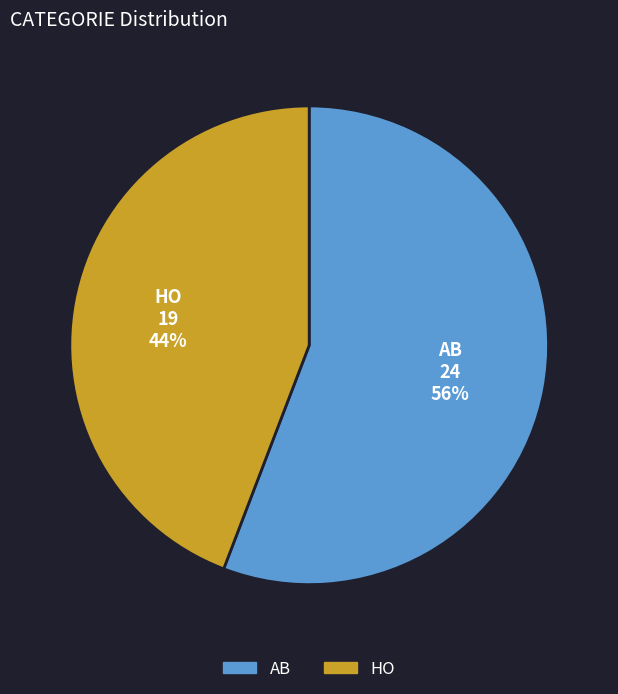

Count the number of slices in the pie.

2